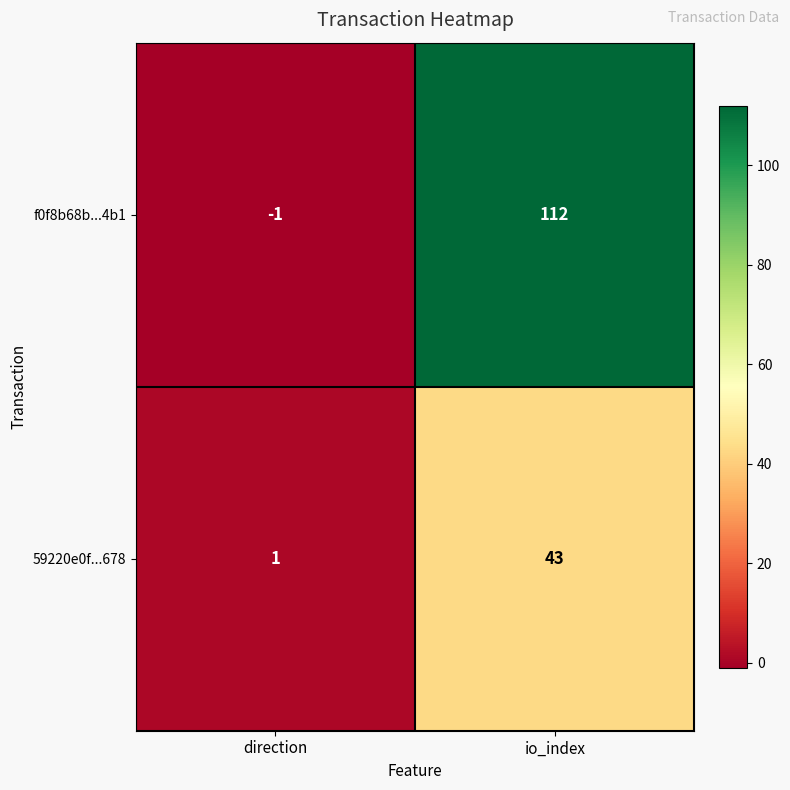

Reading right to left, extract all data points from this chart.

f0f8b68b...4b1: 112	-1
59220e0f...678: 43	1